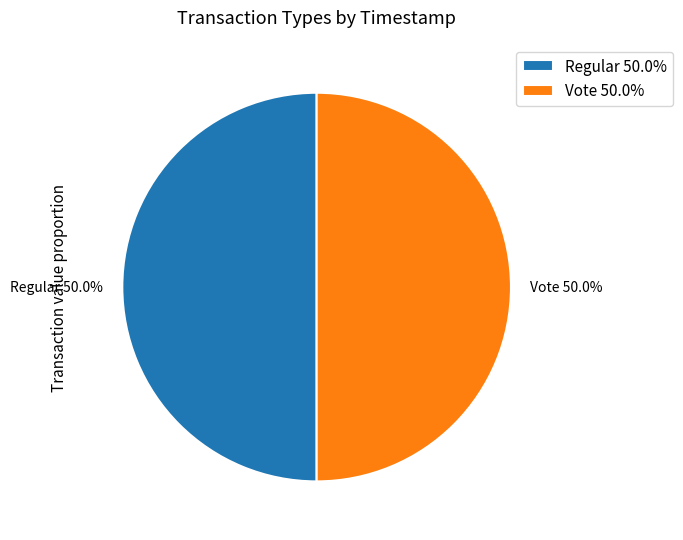

To the nearest percent, what portion does Regular represent?

50%